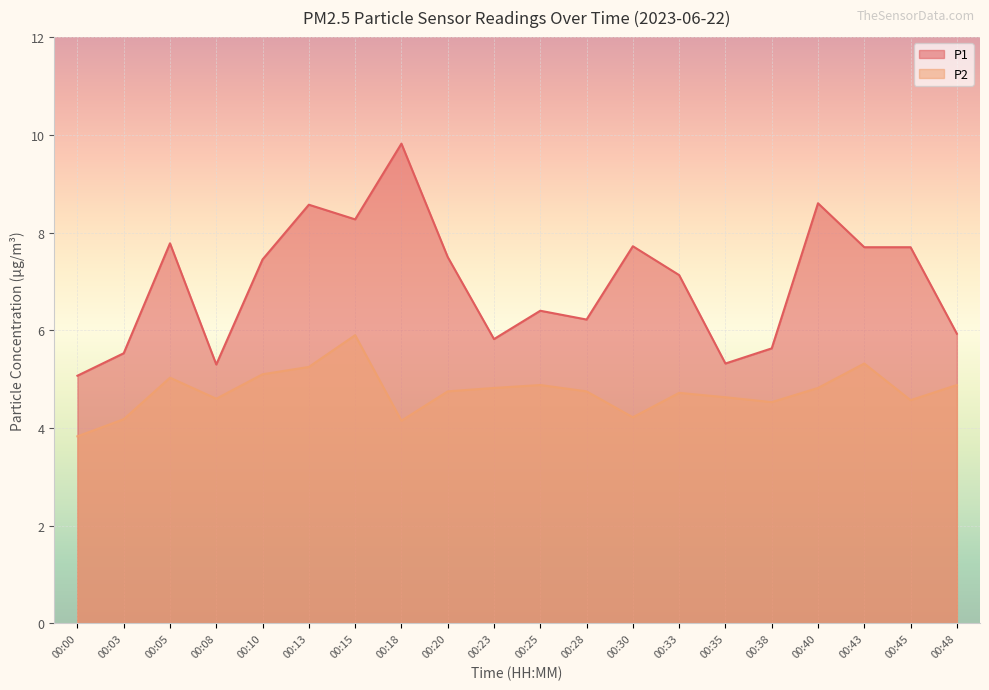

List the labels in order of P1 value, smallest first.

00:00, 00:08, 00:35, 00:03, 00:38, 00:23, 00:48, 00:28, 00:25, 00:33, 00:10, 00:20, 00:43, 00:45, 00:30, 00:05, 00:15, 00:13, 00:40, 00:18